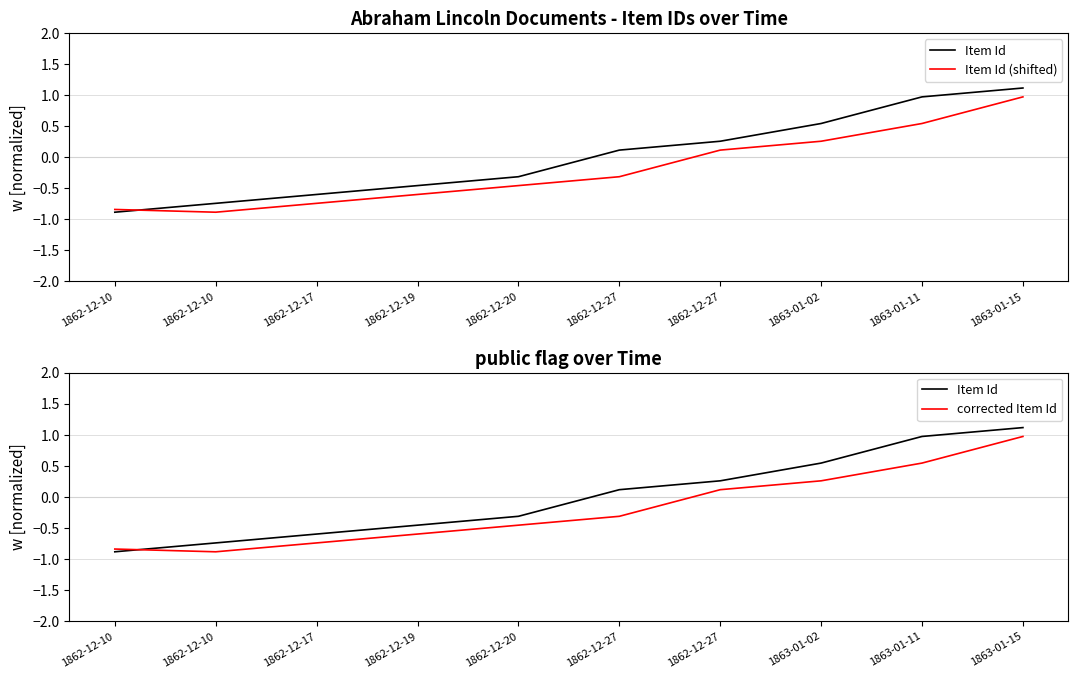

The Item Id series shows -0.5 at 1862-12-19. True or false?

True